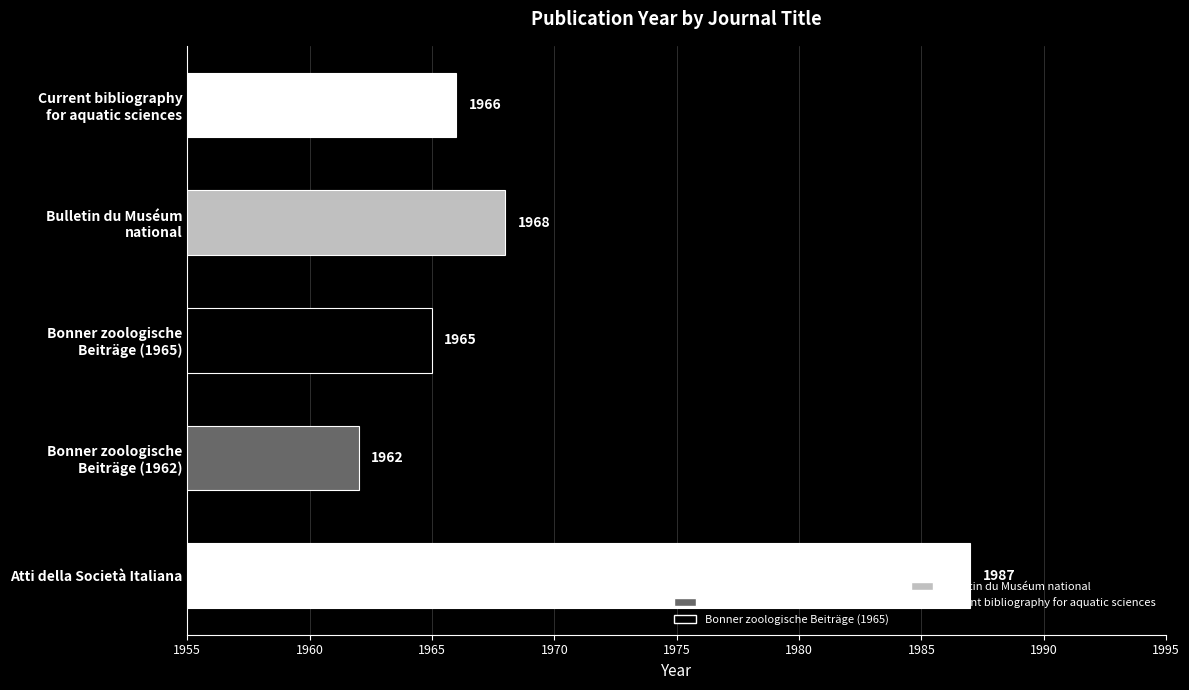

What is the minimum value shown in the chart?

1962